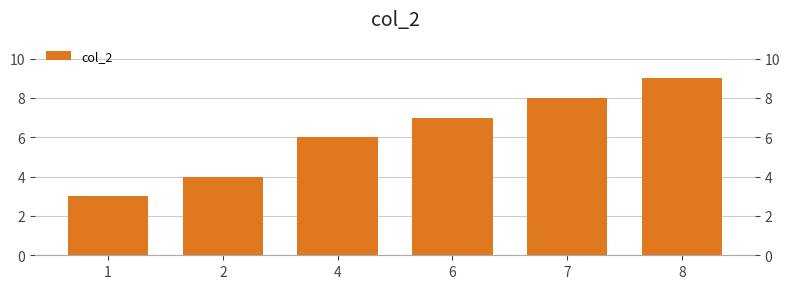

How many series are shown in this chart?

1